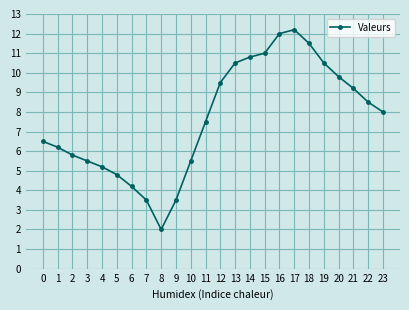

Which has a higher value, 5 or 17?

17